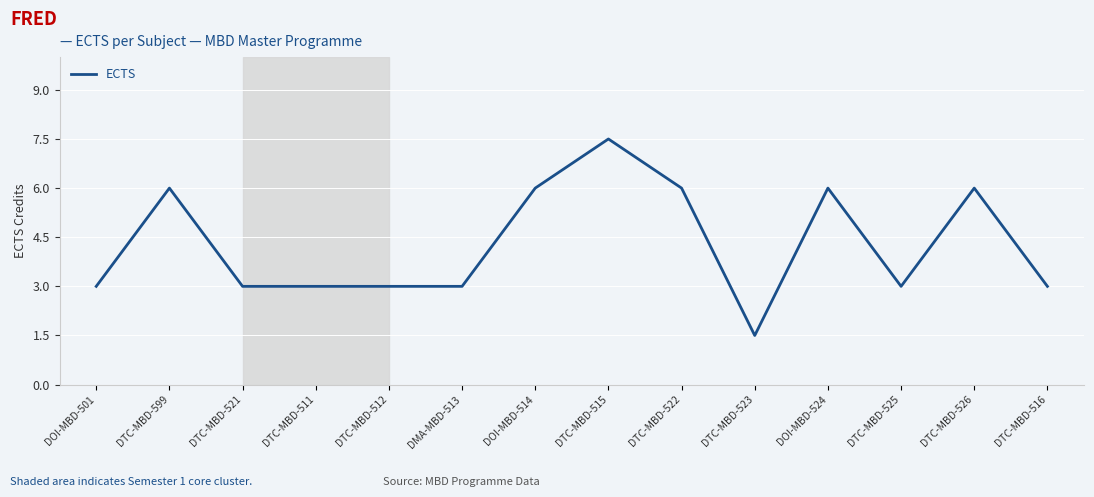

How many lines are shown in the chart?

1